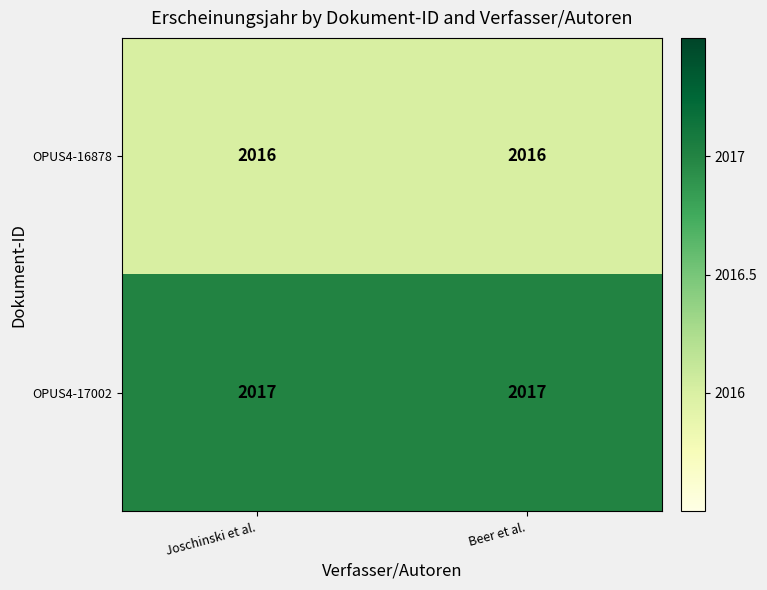

What is the sum of all OPUS4-16878 values?

4032